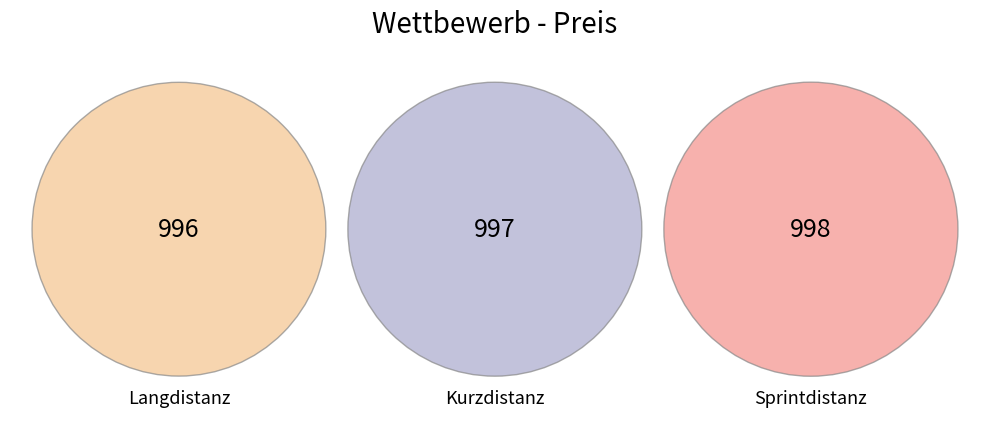

What is the total percentage of Langdistanz and Sprintdistanz?

66.7%